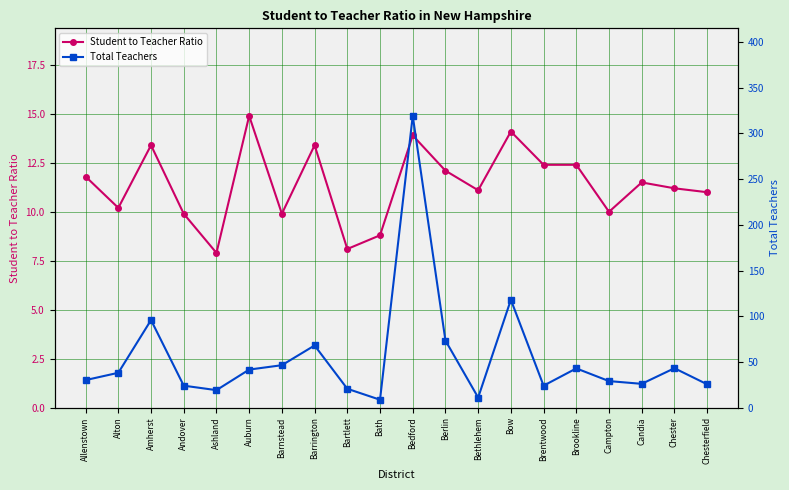

Reading left to right, what are all the values shown in this chart?

Student to Teacher Ratio: 11.8	10.2	13.4	9.9	7.9	14.9	9.9	13.4	8.1	8.8	13.9	12.1	11.1	14.1	12.4	12.4	10.0	11.5	11.2	11.0
Total Teachers: 30.1	38.1	95.8	24.0	19.1	41.6	46.4	68.0	20.6	8.6	319.3	73.4	11.0	118.0	24.0	42.9	29.0	26.0	43.1	25.5